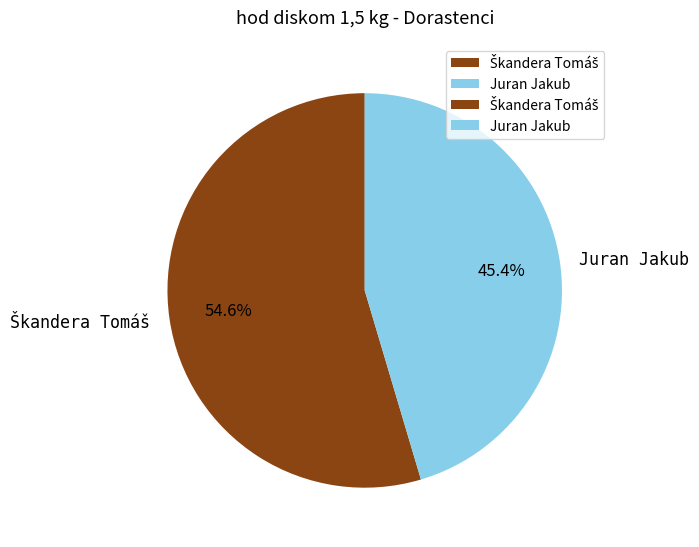

Count the number of slices in the pie.

2